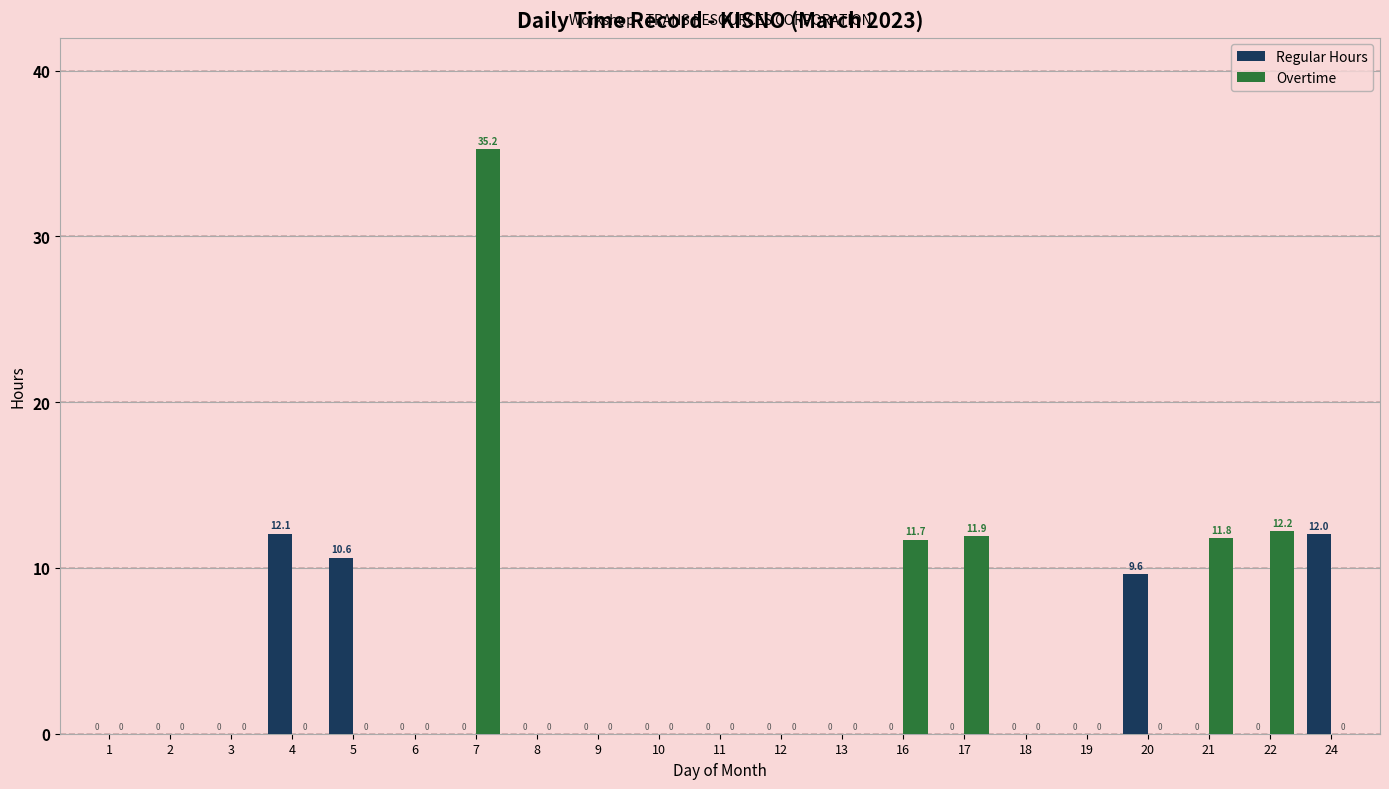

At which label is Regular Hours closest to 6?

20